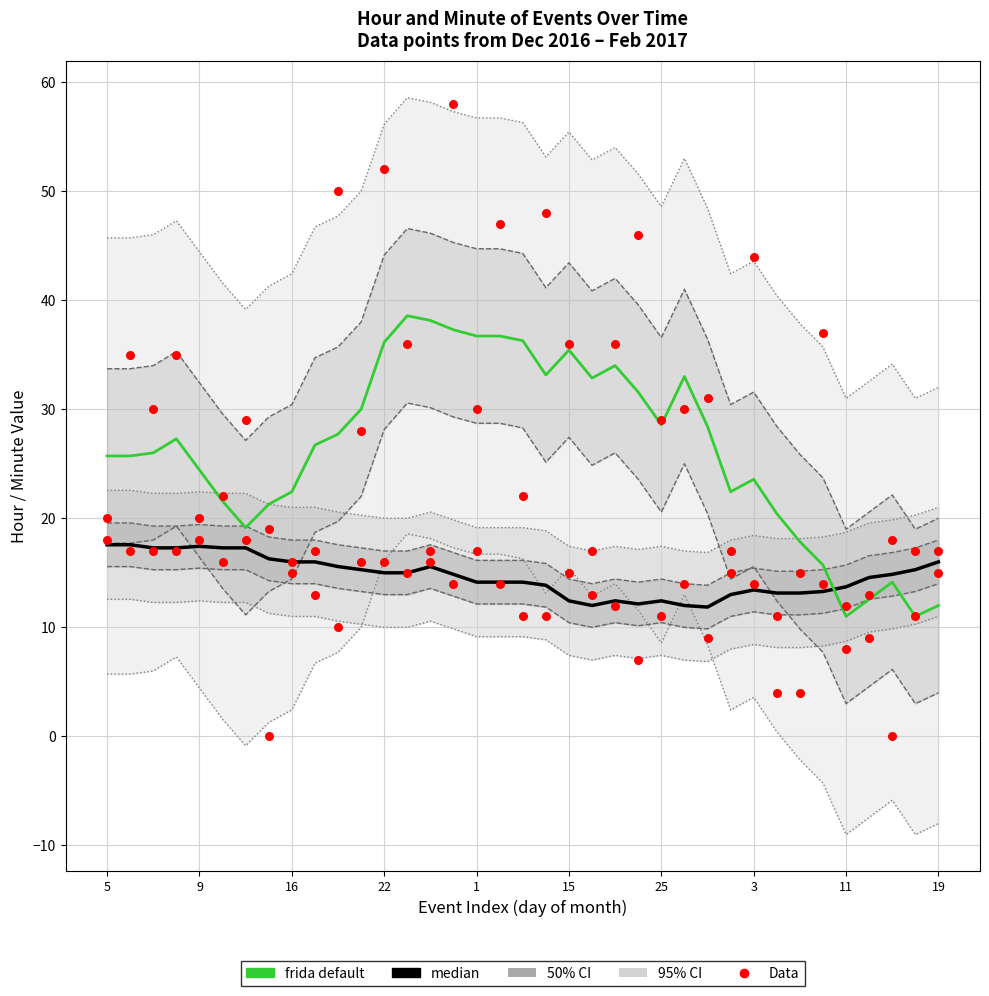

Which series has the largest Y range (max minus min)?

frida default (minute)